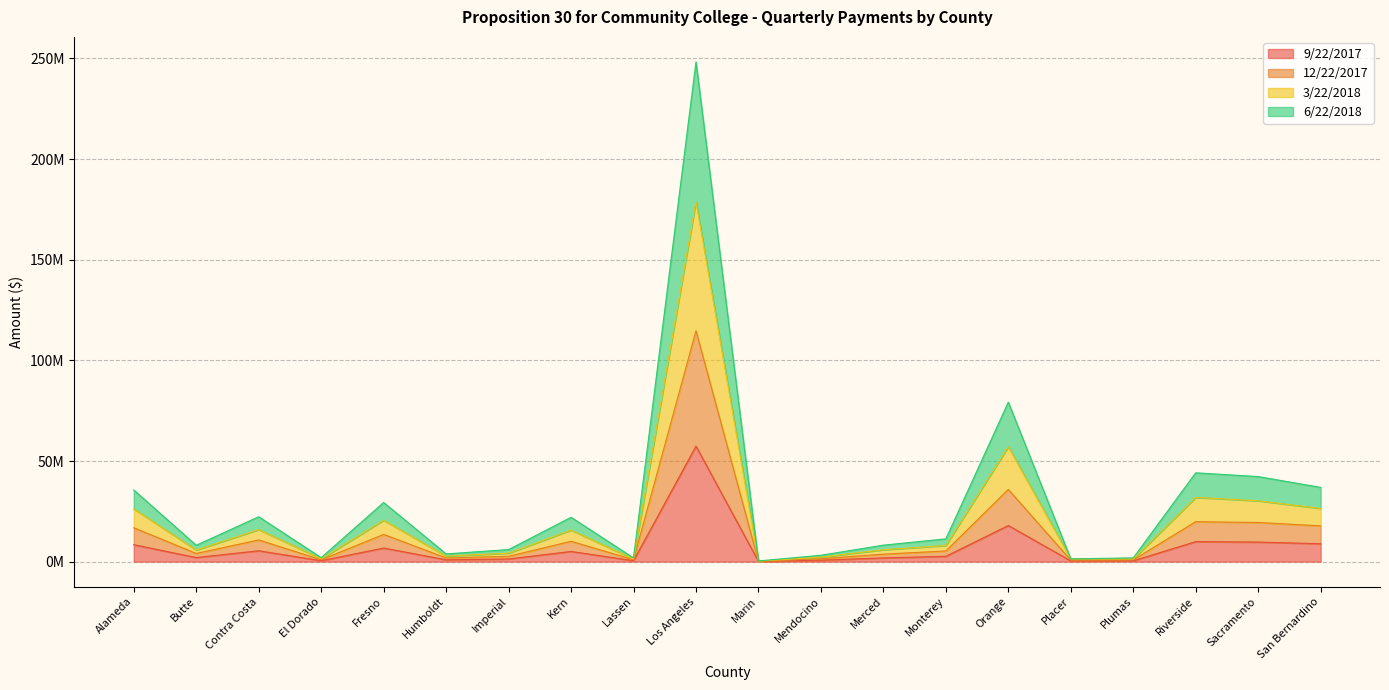

How many data points in 12/22/2017 are above 5302179?

9